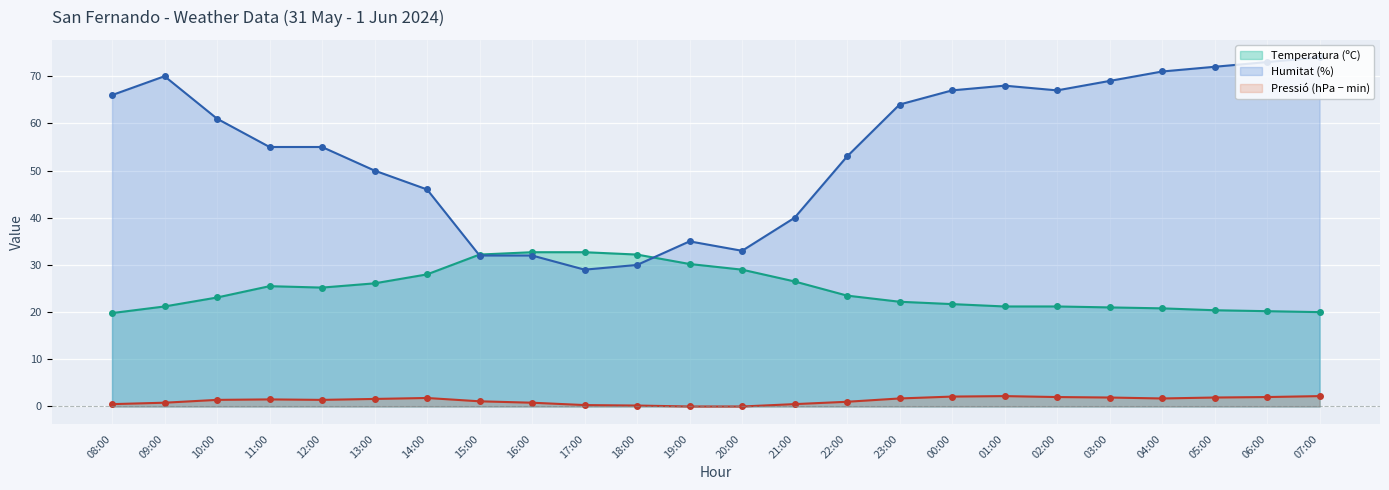

What is the sum of the Pressió (hPa − min) values at 01:00 and 13:00?

3.8